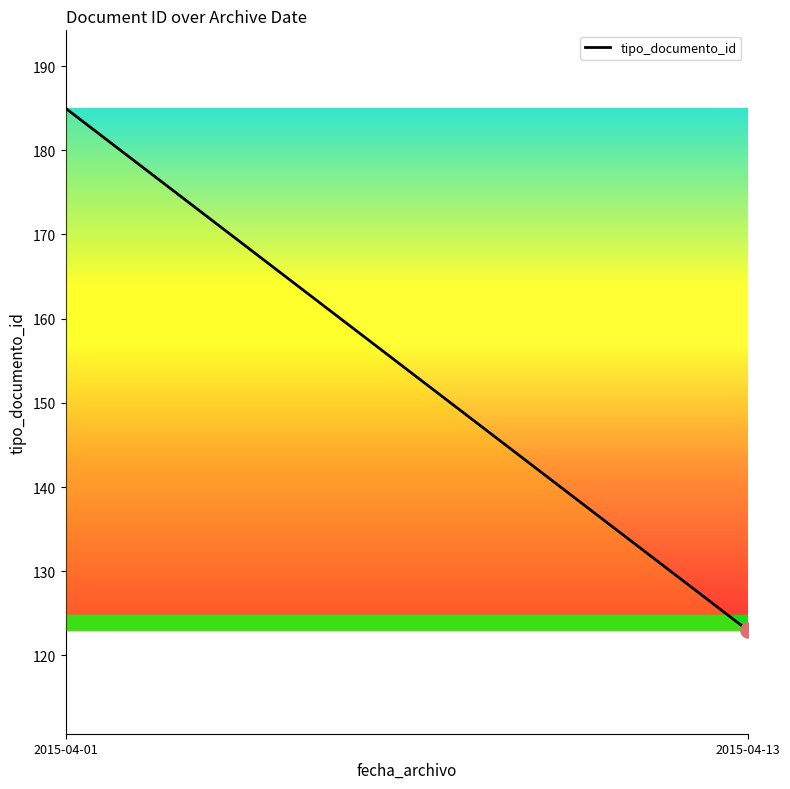

What is the change in value from 2015-04-01 to 2015-04-13?

-62